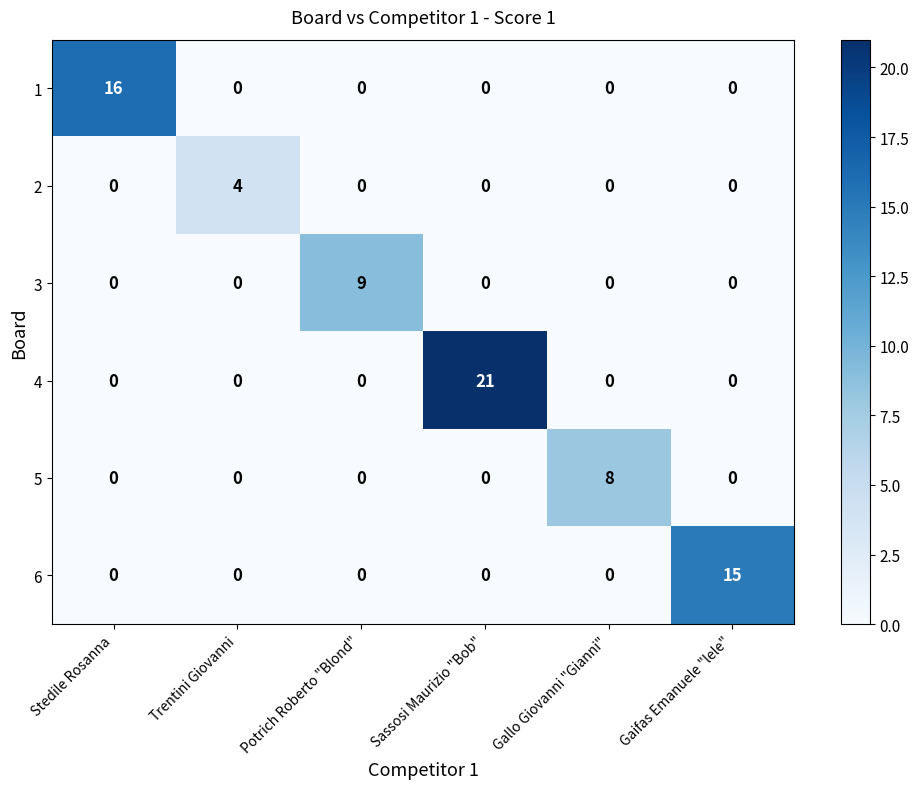

At which category is the sum across all series the highest?

Sassosi Maurizio "Bob"